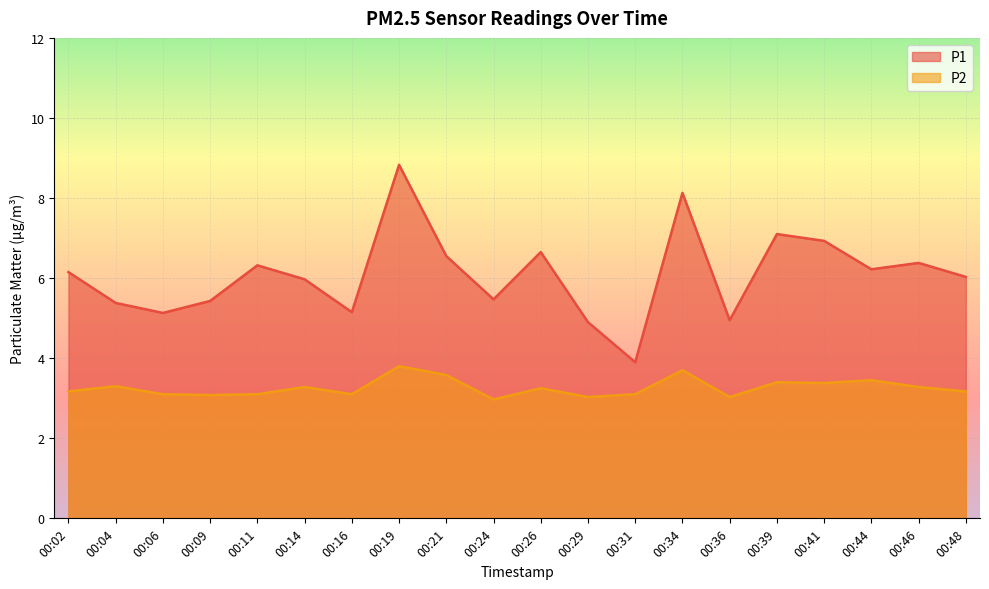

What is the spread (max minus min) of values at 00:36?

1.9